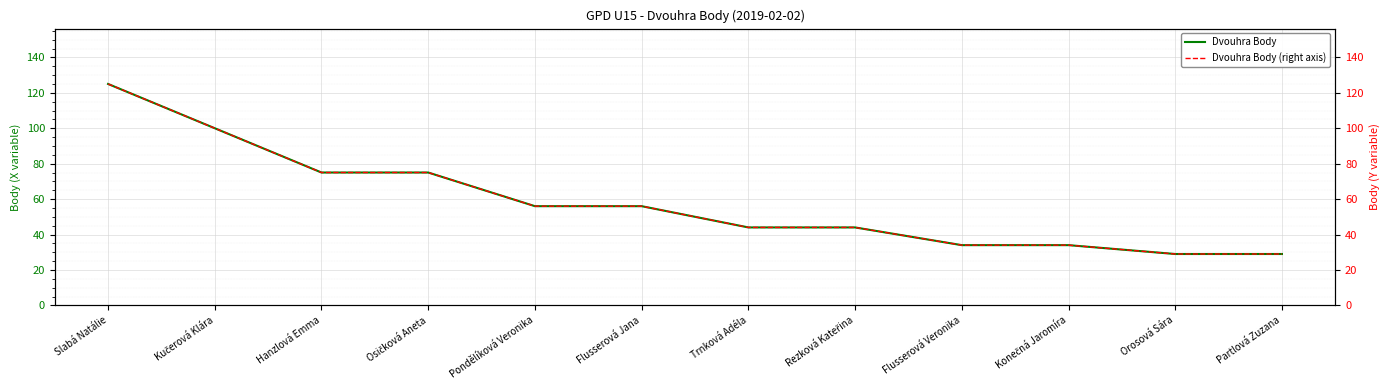

What is the label of the 4th point from the right?

Flusserová Veronika